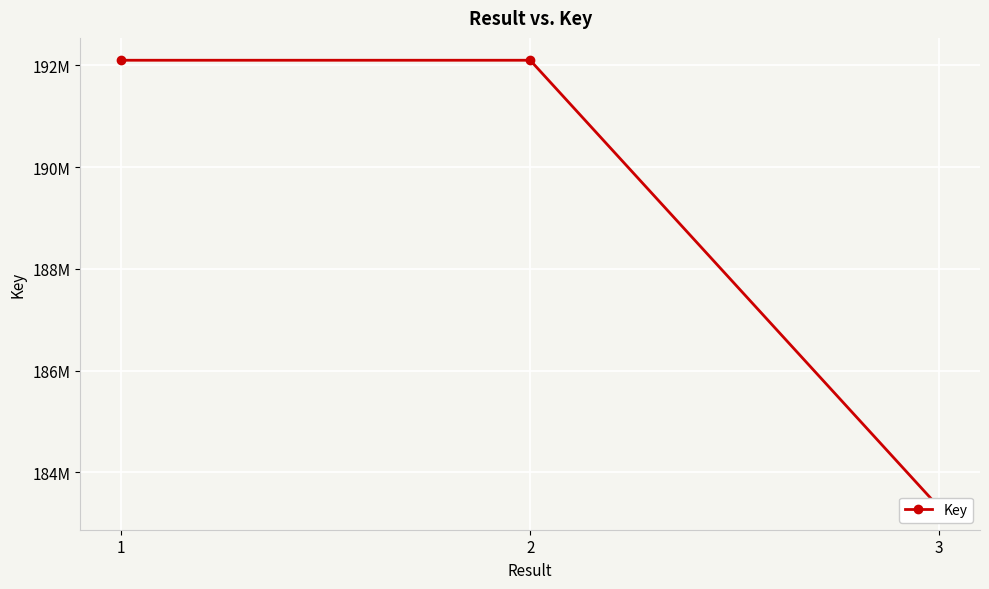

Reading left to right, extract all data points from this chart.

1=192098333	2=192098278	3=183313615